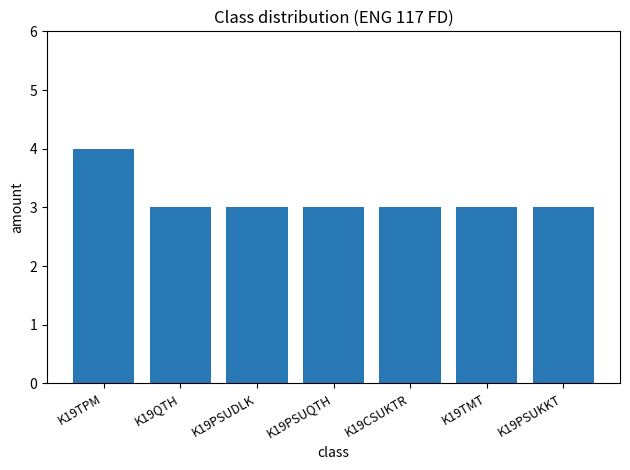

Read the value at K19CSUKTR.

3